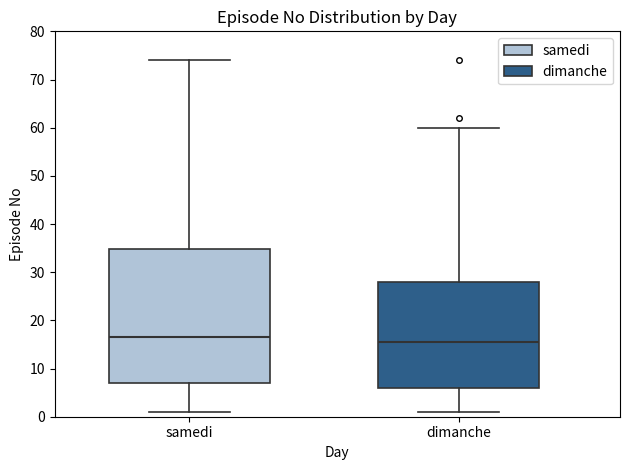

Which box is the tallest, from its lower edge to its upper edge?

samedi